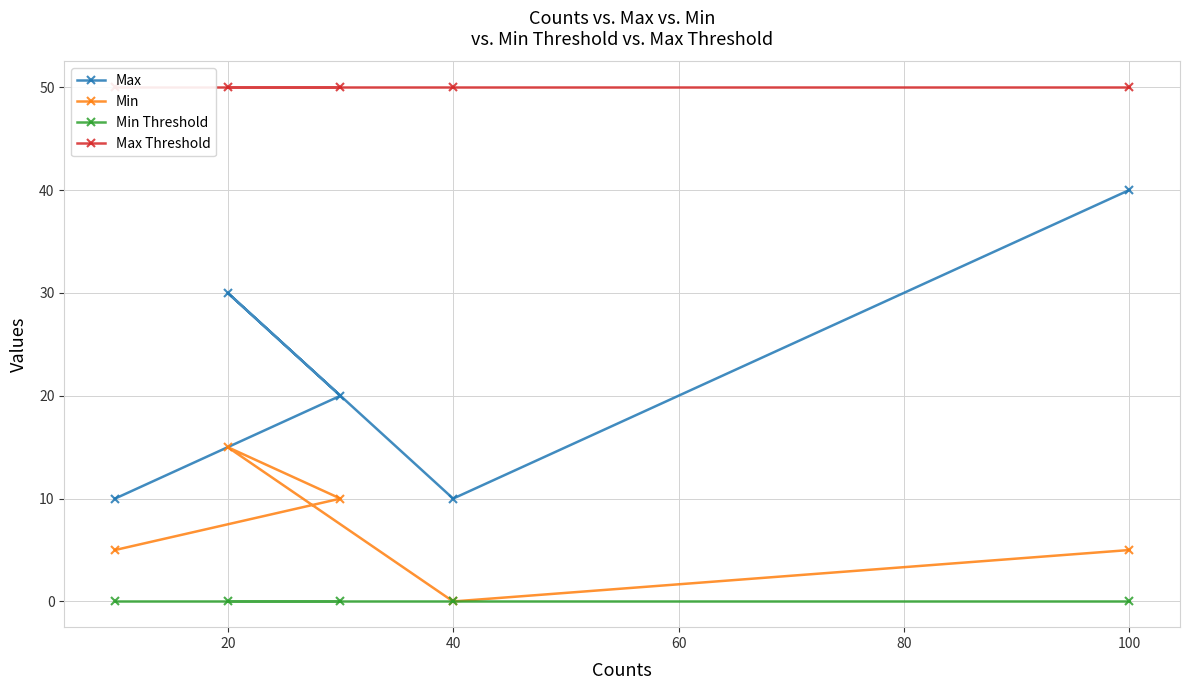

The value of Min Threshold at 100 is 0. True or false?

True